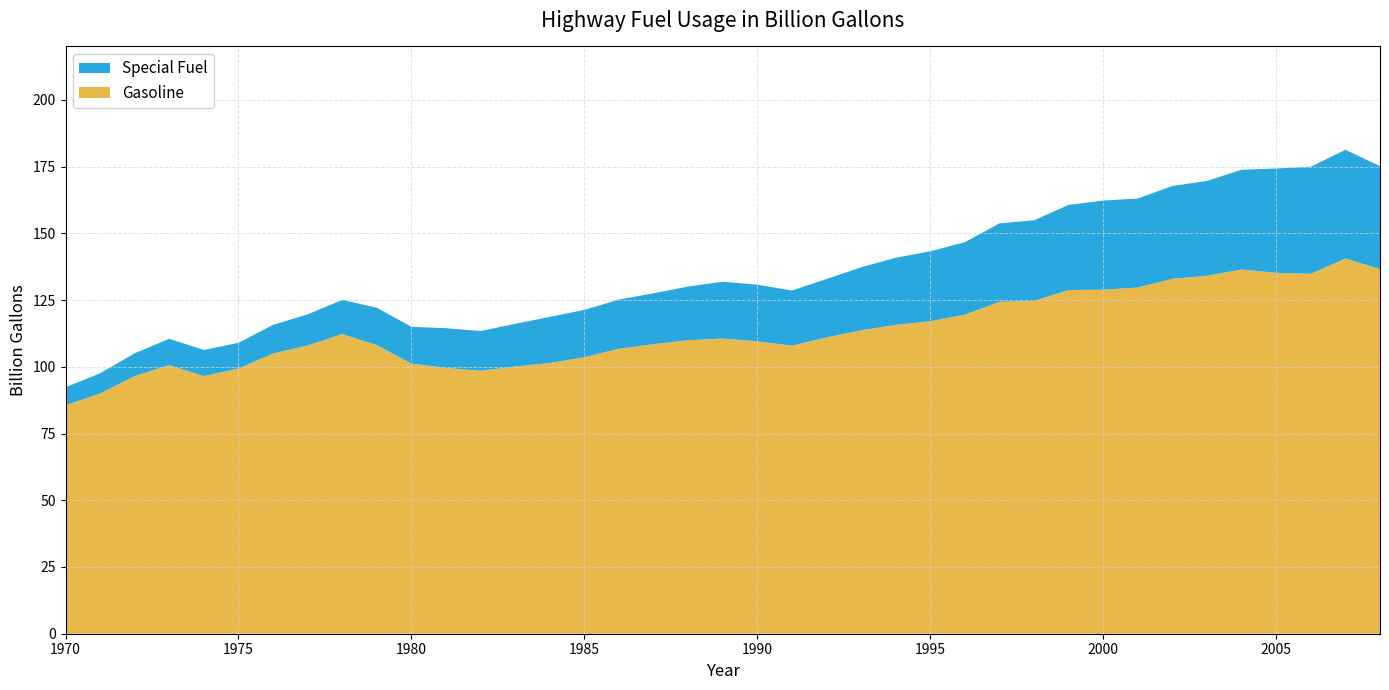

Reading left to right, extract all data points from this chart.

Gasoline: 85.6	90.0	96.5	100.6	96.5	99.4	105.0	108.0	112.2	108.1	101.2	99.6	98.5	100.1	101.4	103.6	106.8	108.4	110.0	110.6	109.5	107.9	111.0	113.7	115.7	117.1	119.5	124.3	124.7	128.7	128.9	129.7	133.0	134.1	136.5	135.2	134.8	140.5	136.6
Special Fuel: 6.7	7.6	8.5	9.8	9.8	9.6	10.7	11.6	12.8	14.0	13.8	14.9	14.9	16.0	17.3	17.8	18.4	19.1	20.1	21.3	21.2	20.6	21.9	23.6	25.2	26.2	27.2	29.4	30.2	31.9	33.4	33.4	34.8	35.5	37.4	39.1	40.1	40.7	38.6